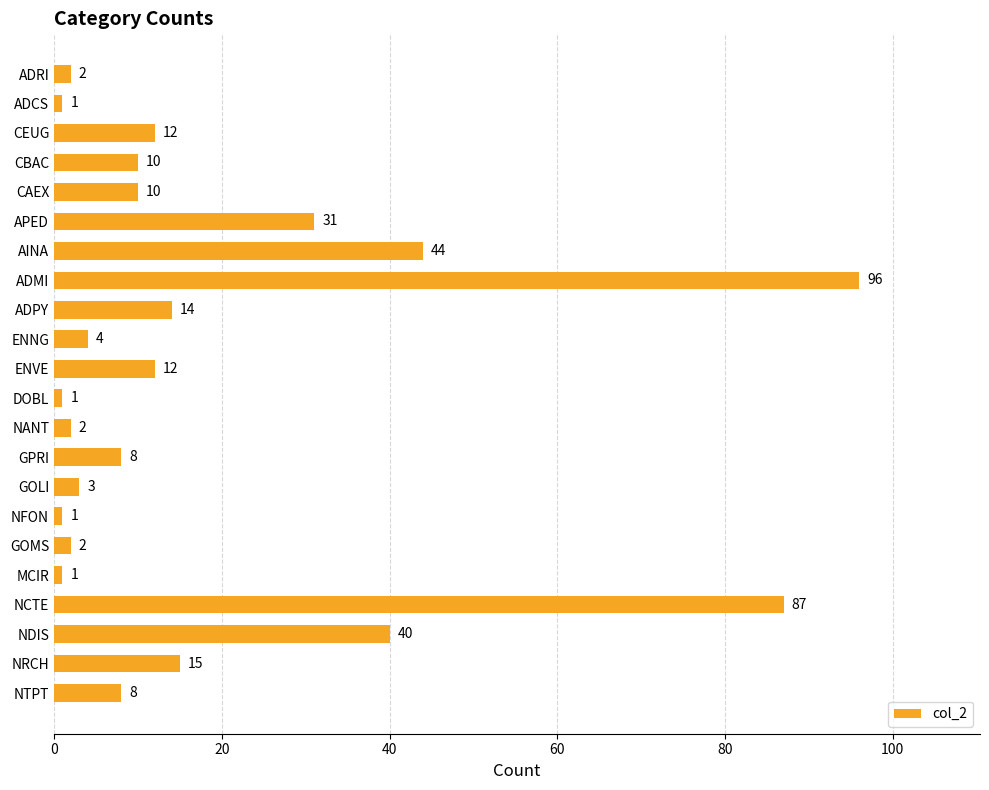

What is the change in value from ADMI to NCTE?

-9